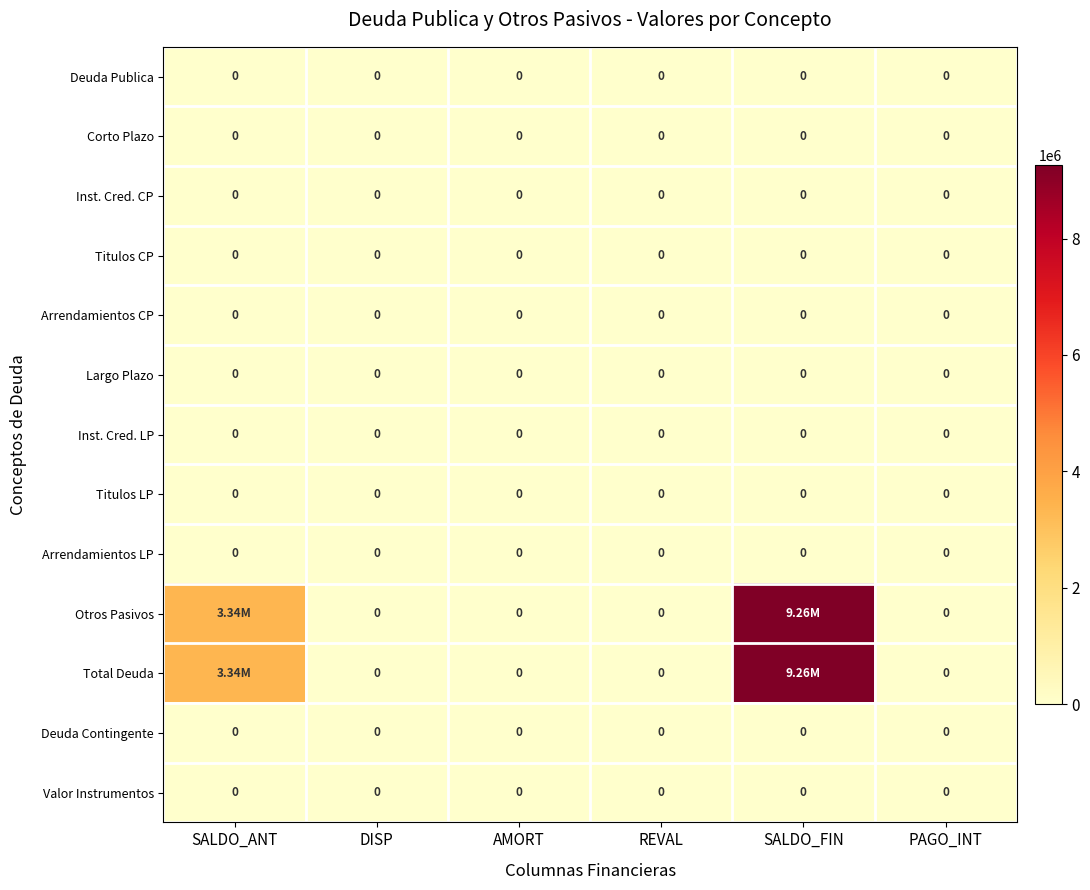

Which category has the highest value across all series?

SALDO_FIN